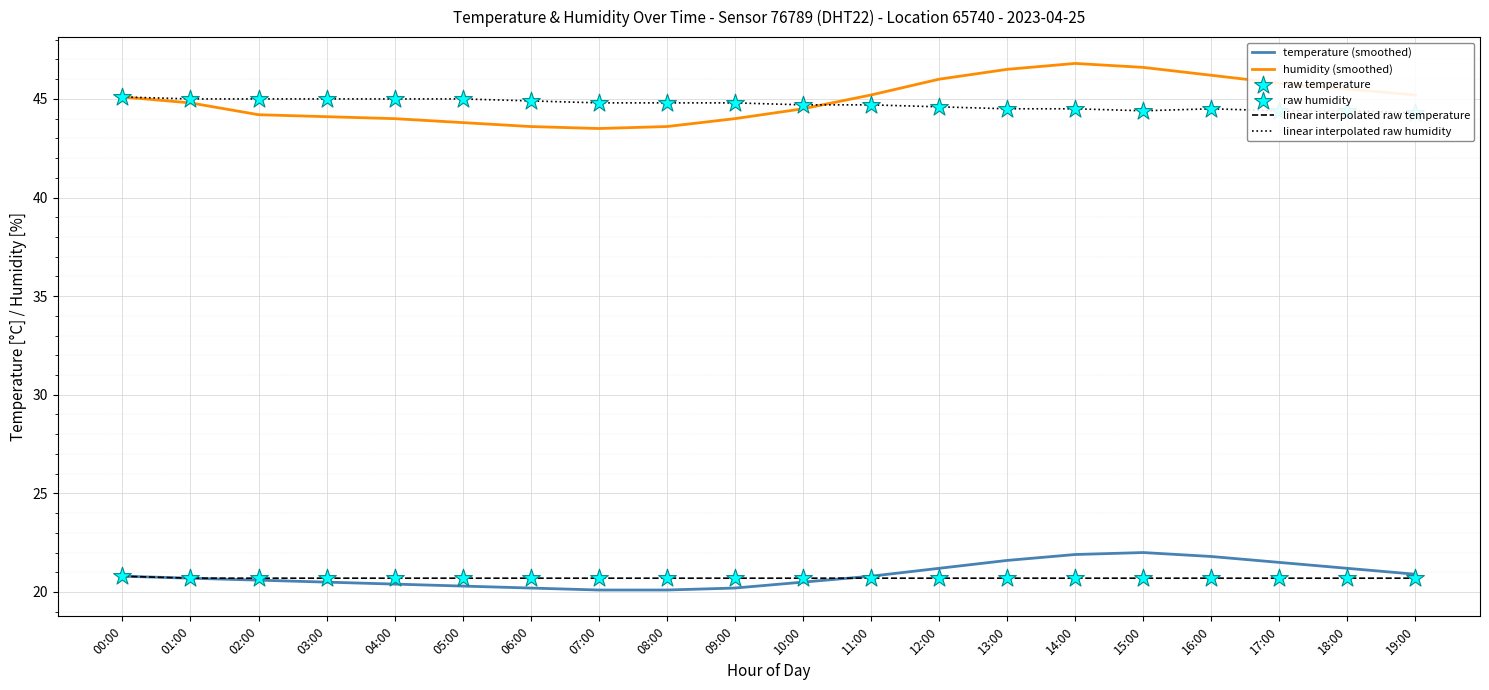

Which series reaches the minimum Y coordinate?

temperature (smoothed)